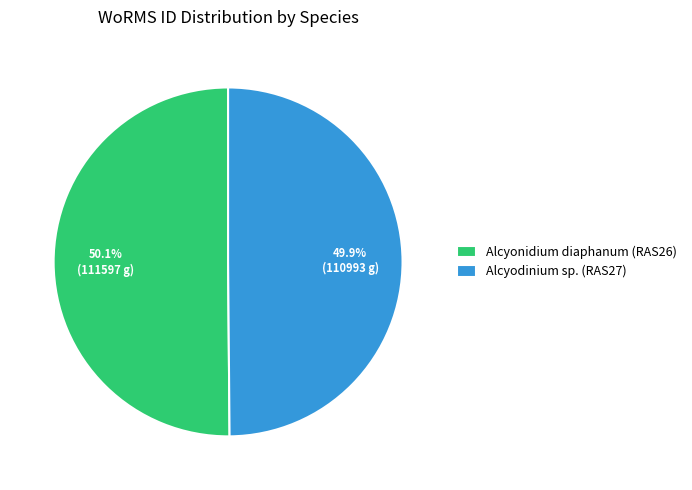

Does any single category account for the majority?

Yes